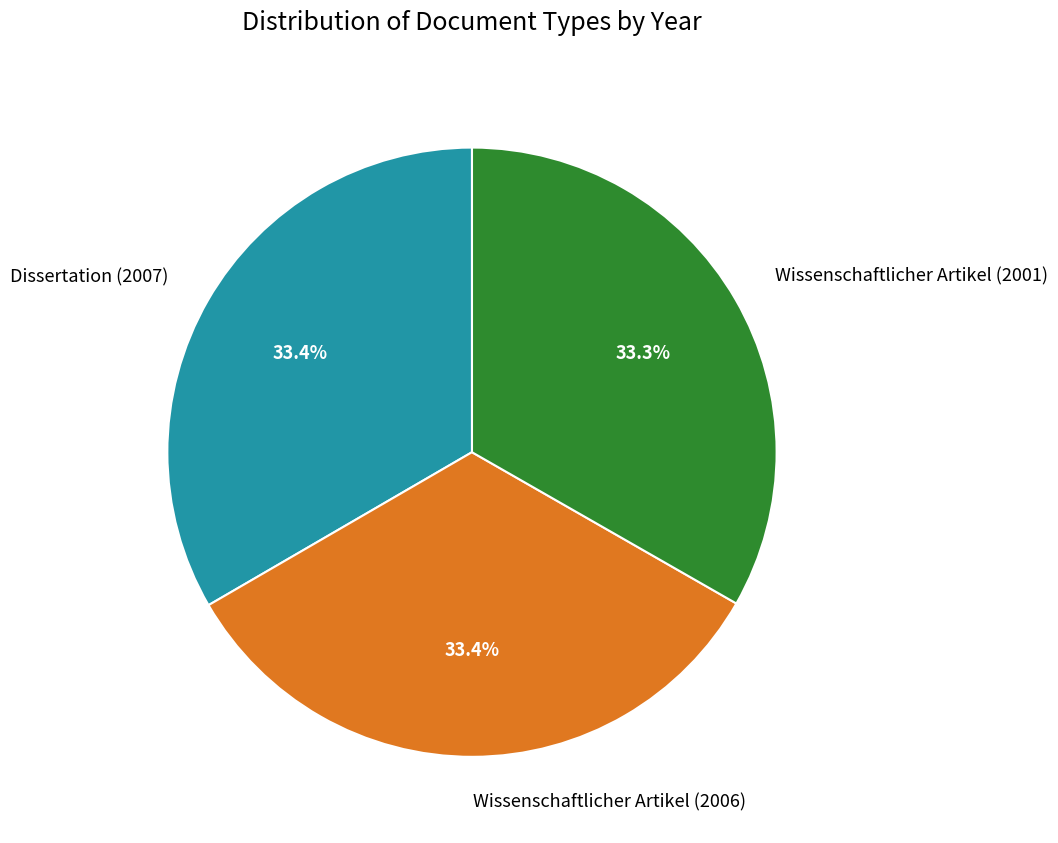

Do Dissertation (2007) and Wissenschaftlicher Artikel (2001) together represent more than half of the pie?

Yes